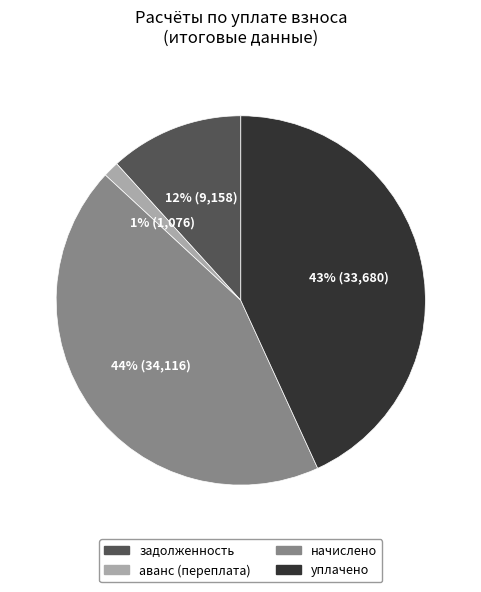

To the nearest percent, what is the average slice percentage?

25%